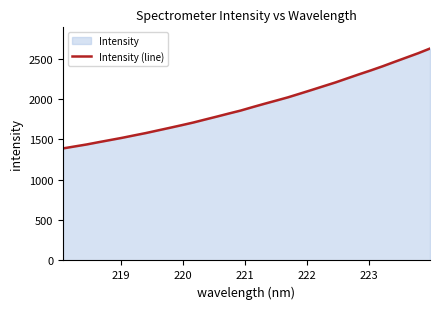

What is the greatest value displayed?

2624.1